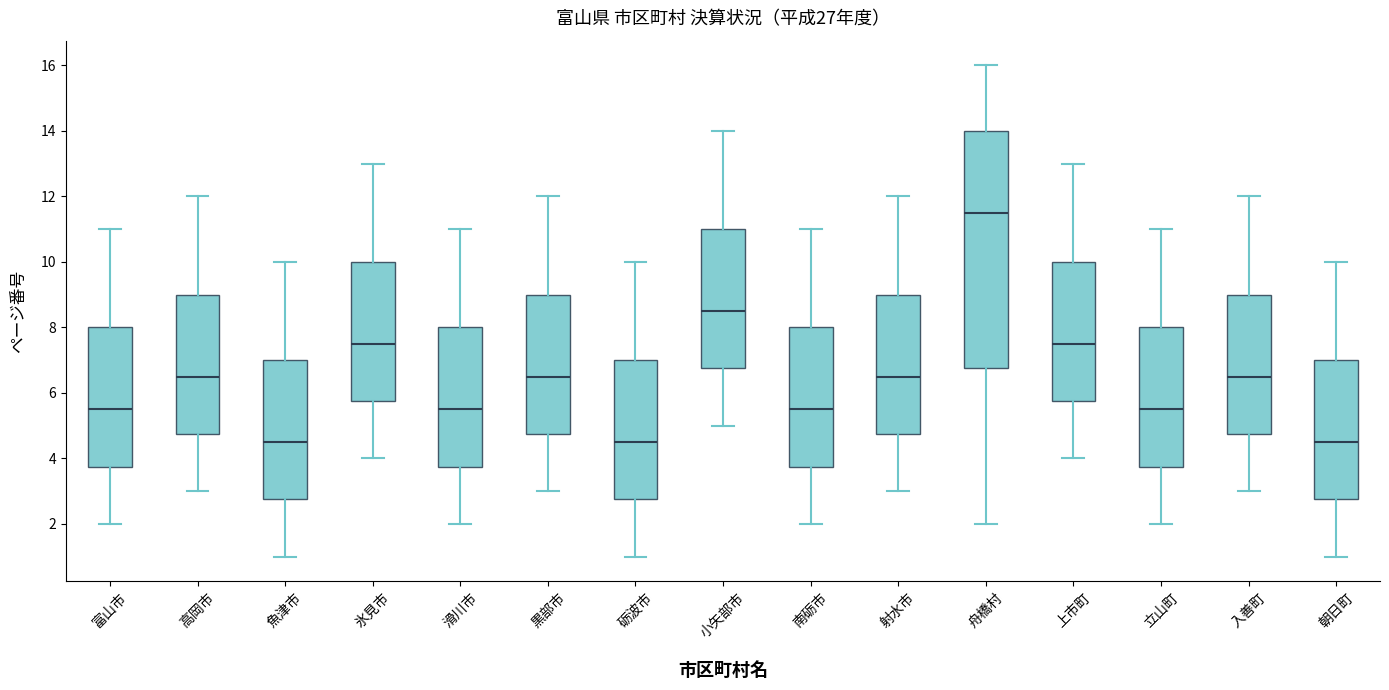

Where is the lower edge of the box for 魚津市 on the y-axis? The values are not printed on the chart, so give them approximately, as read against the axis.

2.8